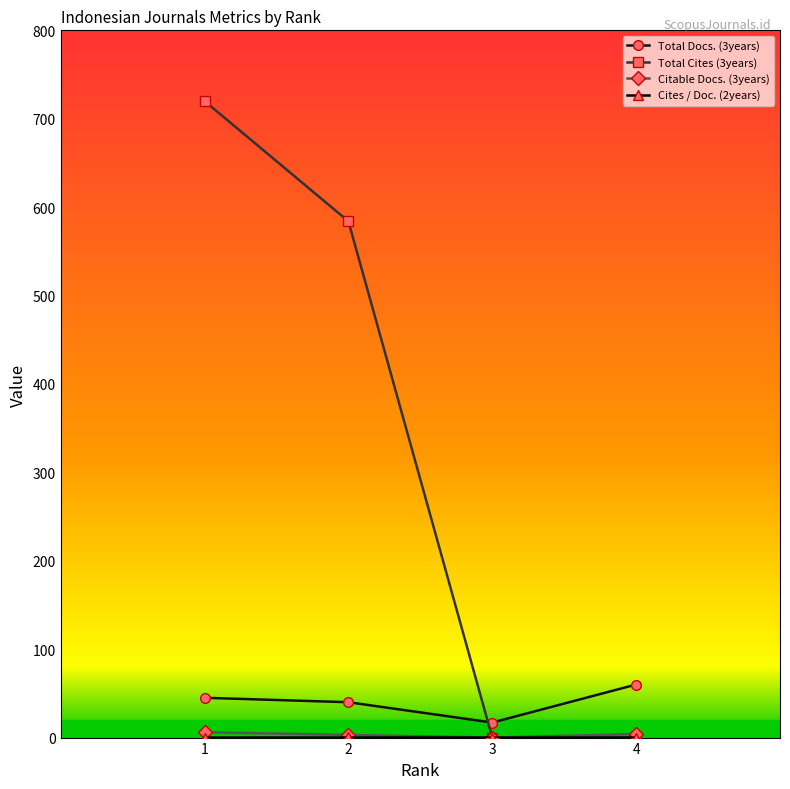

Is this an area chart (filled region under the line)?

No